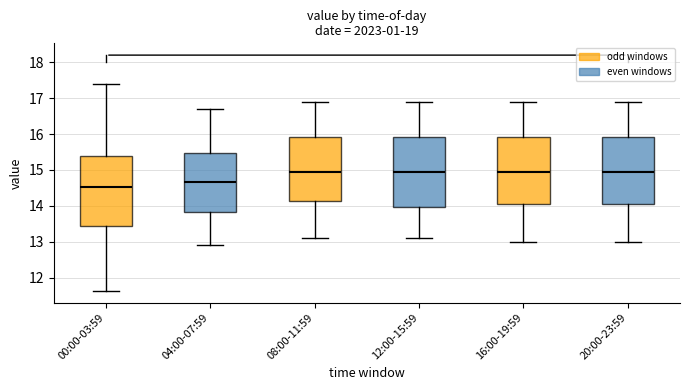

Which box's median line is the lowest?

00:00-03:59